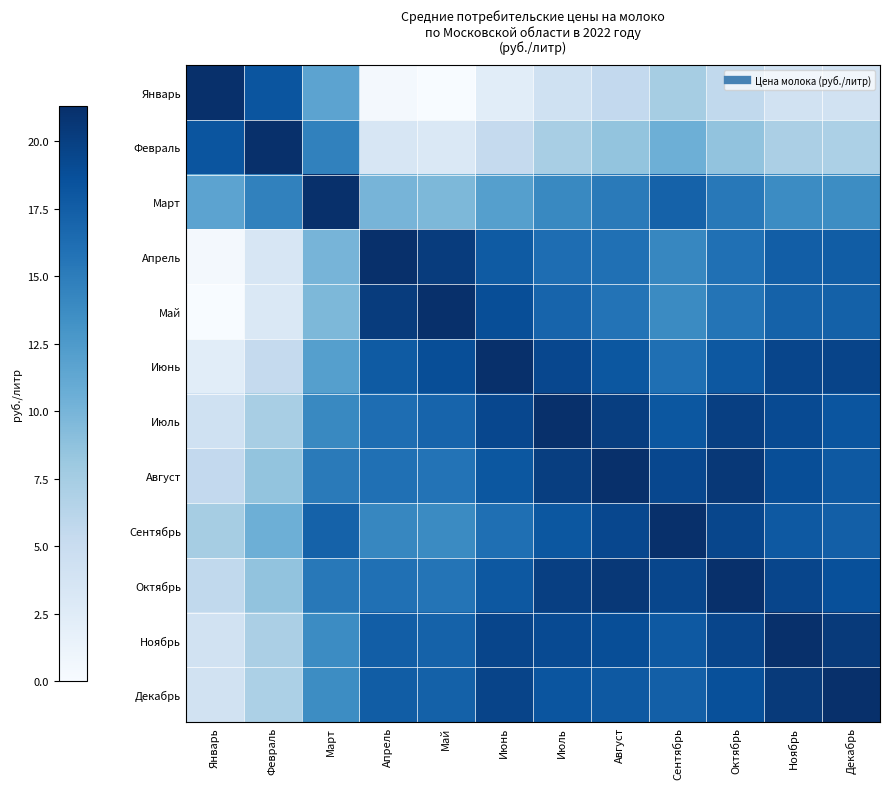

Reading left to right, transcribe all the data shown in this chart.

Январь: Январь=21.3	Февраль=18.3	Март=11.6	Апрель=0.3	Май=0.0	Июнь=2.3	Июль=4.3	Август=5.5	Сентябрь=7.5	Октябрь=5.6	Ноябрь=4.1	Декабрь=4.0
Февраль: Январь=18.3	Февраль=21.3	Март=14.6	Апрель=3.3	Май=3.0	Июнь=5.3	Июль=7.3	Август=8.5	Сентябрь=10.5	Октябрь=8.6	Ноябрь=7.1	Декабрь=7.0
Март: Январь=11.6	Февраль=14.6	Март=21.3	Апрель=10.0	Май=9.7	Июнь=12.0	Июль=14.0	Август=15.2	Сентябрь=17.2	Октябрь=15.3	Ноябрь=13.8	Декабрь=13.7
Апрель: Январь=0.3	Февраль=3.3	Март=10.0	Апрель=21.3	Май=20.3	Июнь=17.8	Июль=16.3	Август=16.0	Сентябрь=14.2	Октябрь=16.0	Ноябрь=17.5	Декабрь=17.6
Май: Январь=0.0	Февраль=3.0	Март=9.7	Апрель=20.3	Май=21.3	Июнь=18.8	Июль=17.0	Август=15.8	Сентябрь=13.8	Октябрь=15.7	Ноябрь=17.2	Декабрь=17.3
Июнь: Январь=2.3	Февраль=5.3	Март=12.0	Апрель=17.8	Май=18.8	Июнь=21.3	Июль=19.3	Август=18.1	Сентябрь=16.1	Октябрь=18.0	Ноябрь=19.5	Декабрь=19.6
Июль: Январь=4.3	Февраль=7.3	Март=14.0	Апрель=16.3	Май=17.0	Июнь=19.3	Июль=21.3	Август=20.1	Сентябрь=18.1	Октябрь=20.0	Ноябрь=19.1	Декабрь=18.2
Август: Январь=5.5	Февраль=8.5	Март=15.2	Апрель=16.0	Май=15.8	Июнь=18.1	Июль=20.1	Август=21.3	Сентябрь=19.3	Октябрь=20.6	Ноябрь=18.8	Декабрь=17.9
Сентябрь: Январь=7.5	Февраль=10.5	Март=17.2	Апрель=14.2	Май=13.8	Июнь=16.1	Июль=18.1	Август=19.3	Сентябрь=21.3	Октябрь=19.5	Ноябрь=17.9	Декабрь=17.4
Октябрь: Январь=5.6	Февраль=8.6	Март=15.3	Апрель=16.0	Май=15.7	Июнь=18.0	Июль=20.0	Август=20.6	Сентябрь=19.5	Октябрь=21.3	Ноябрь=19.5	Декабрь=18.6
Ноябрь: Январь=4.1	Февраль=7.1	Март=13.8	Апрель=17.5	Май=17.2	Июнь=19.5	Июль=19.1	Август=18.8	Сентябрь=17.9	Октябрь=19.5	Ноябрь=21.3	Декабрь=20.4
Декабрь: Январь=4.0	Февраль=7.0	Март=13.7	Апрель=17.6	Май=17.3	Июнь=19.6	Июль=18.2	Август=17.9	Сентябрь=17.4	Октябрь=18.6	Ноябрь=20.4	Декабрь=21.3